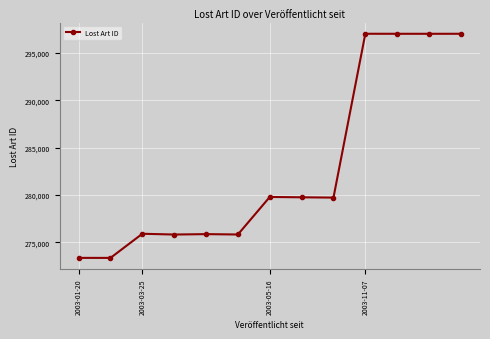

True or false: the data has more than 0 interior local peaks.

True